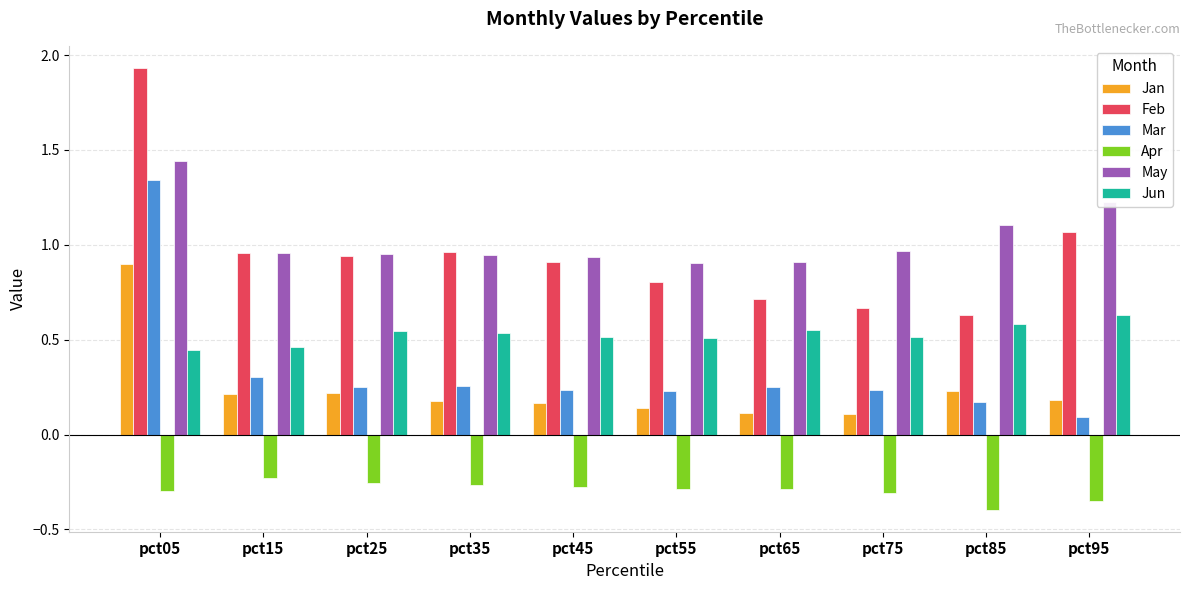

What is the total value across all series at pct35?

2.6